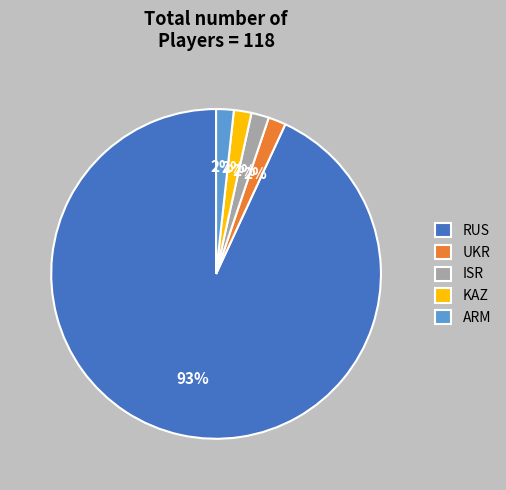

Which category accounts for the majority?

RUS